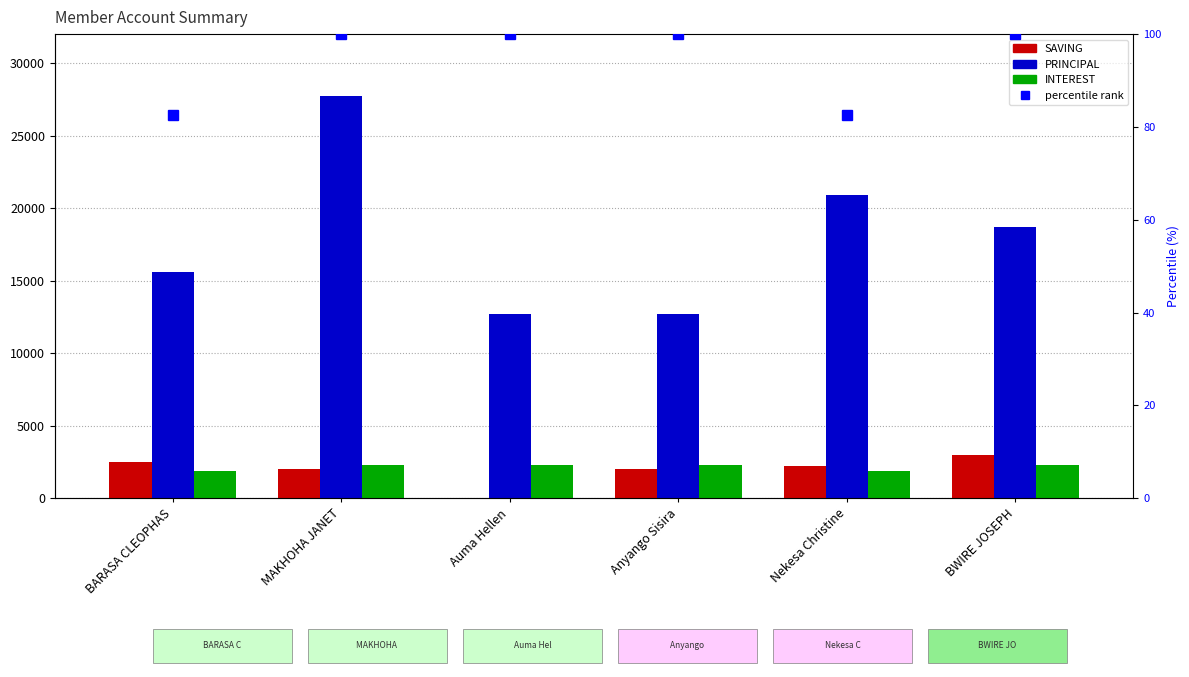

What is the difference between the percentile rank values at Nekesa Christine and Auma Hellen?

17.4